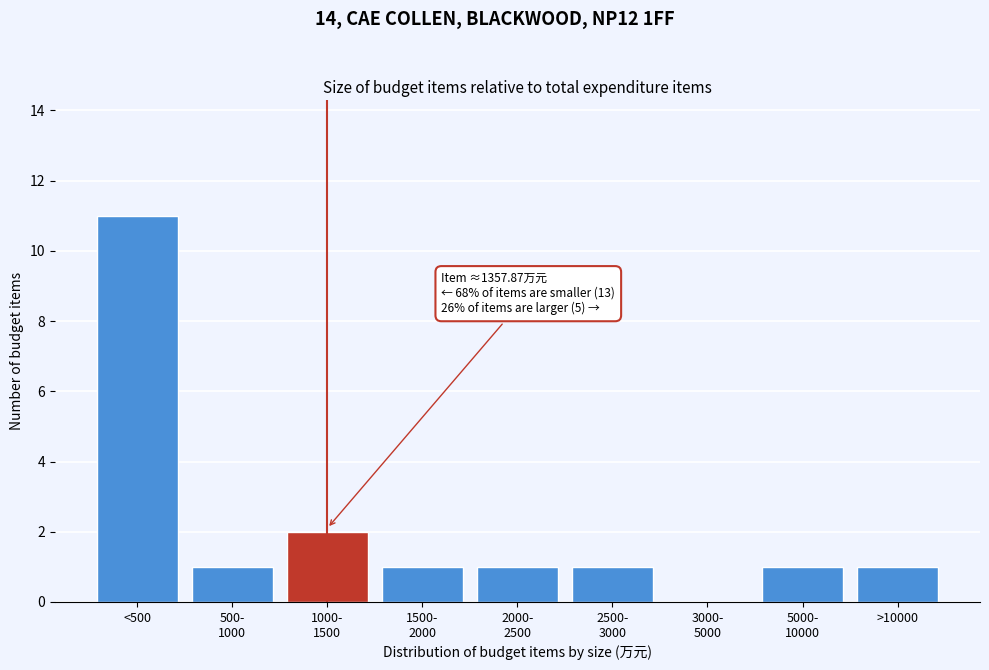

At which category does the chart reach its peak across all series?

<500